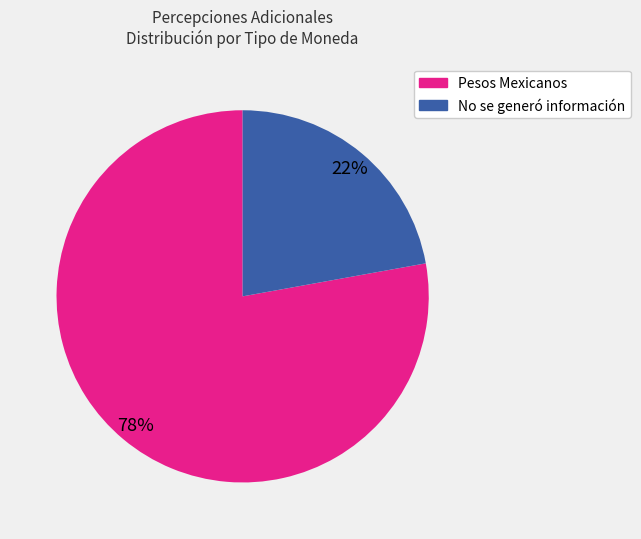

How many segments does this pie chart have?

2